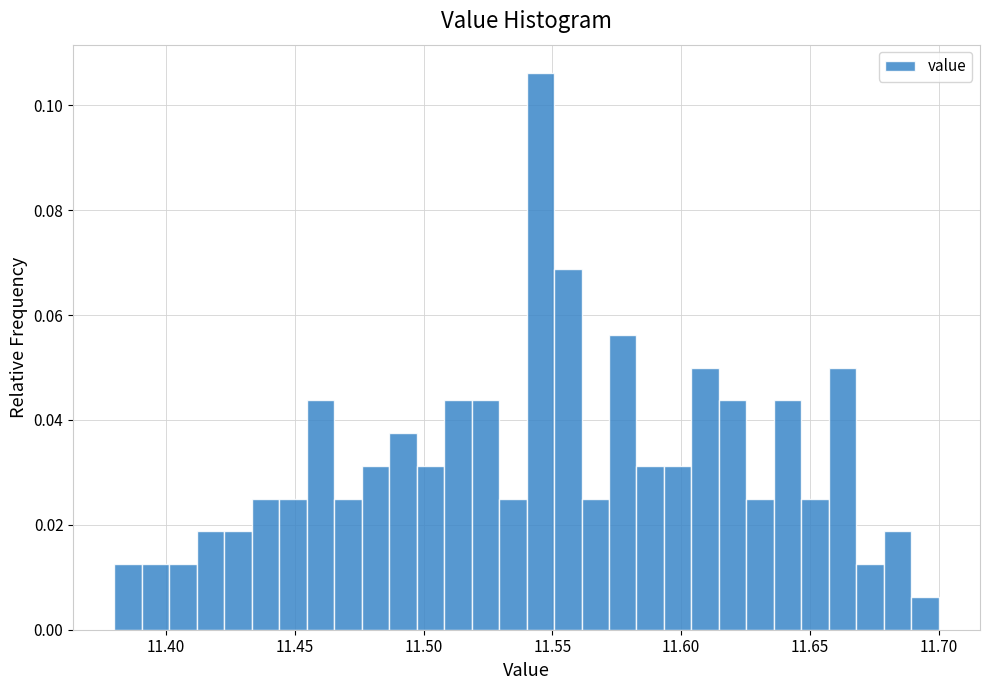

Read against the x-axis, roughly where is the centre of the tallest bar?

11.545